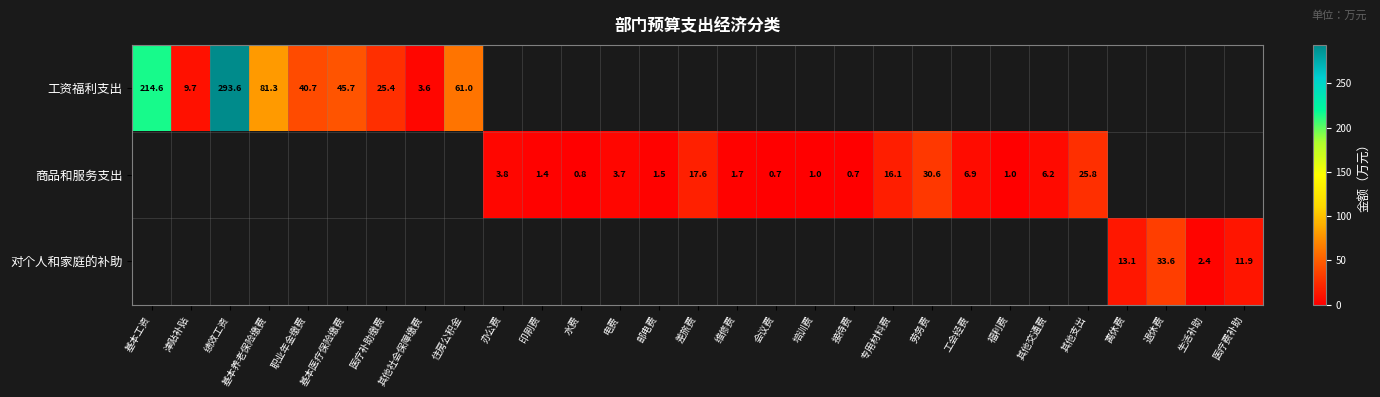

What is the greatest value displayed?

293.6